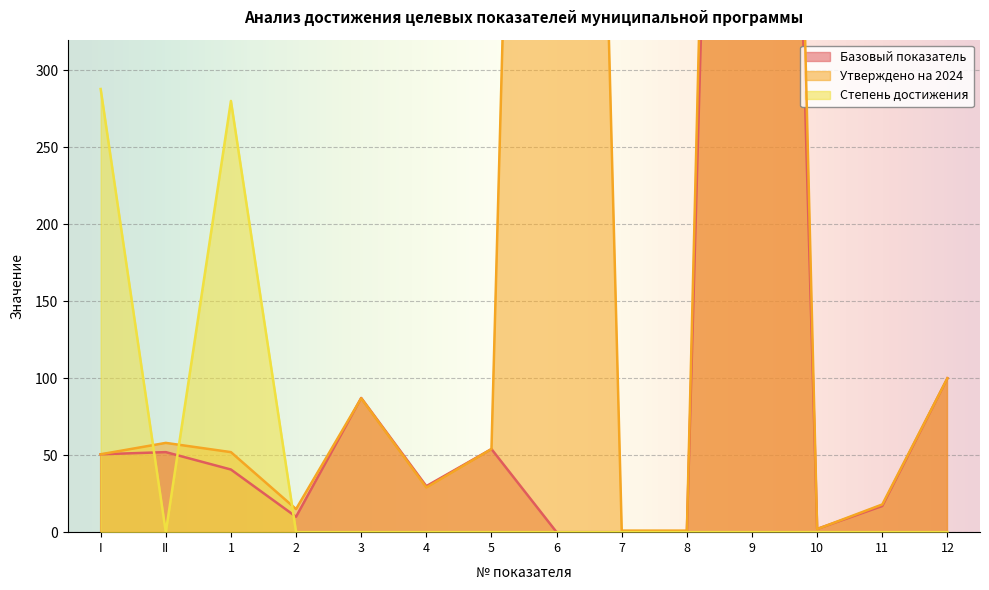

Where does the Базовый показатель series first go above 40?

I